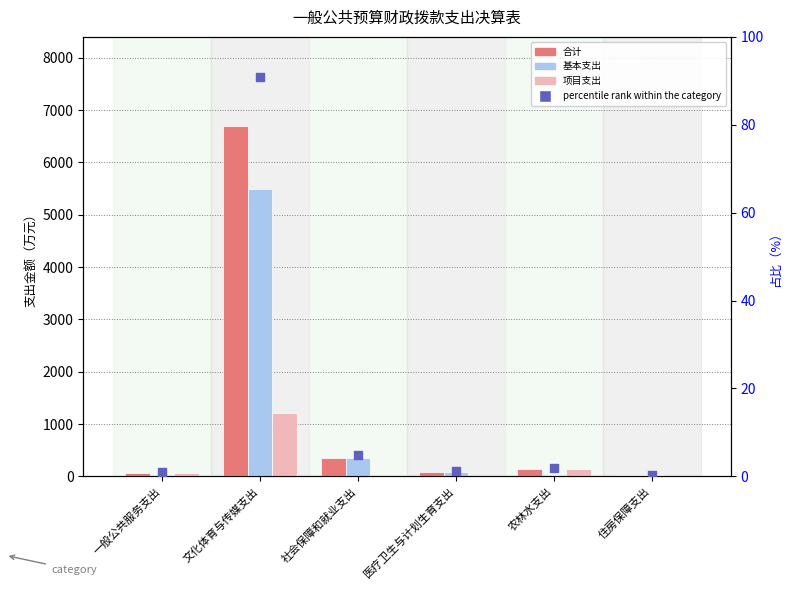

Which series has the widest spread of Y values?

合计